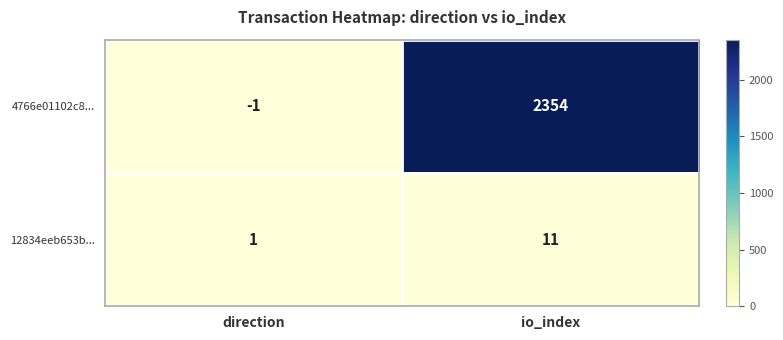

List the series in order of their overall mean, highest first.

4766e01102c8..., 12834eeb653b...